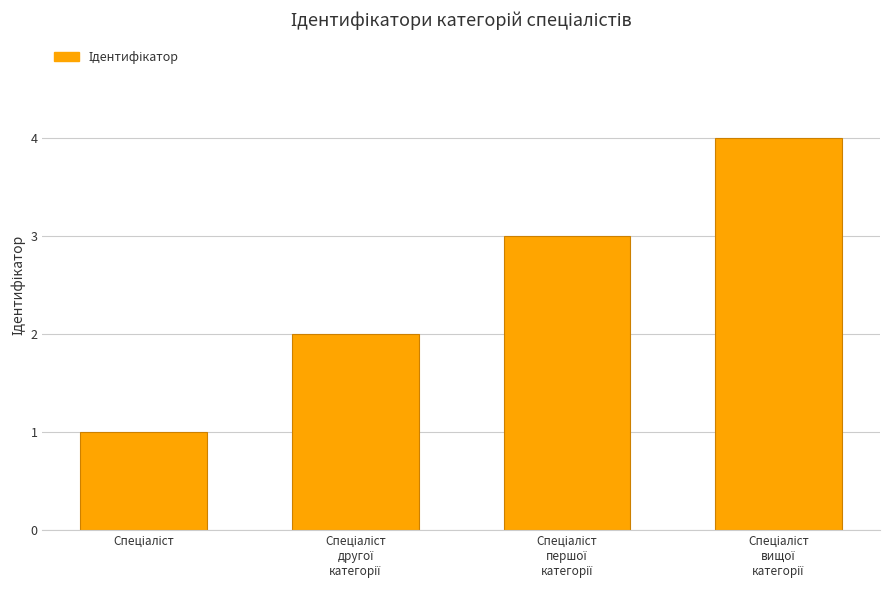

How many values are between 2 and 4?

3